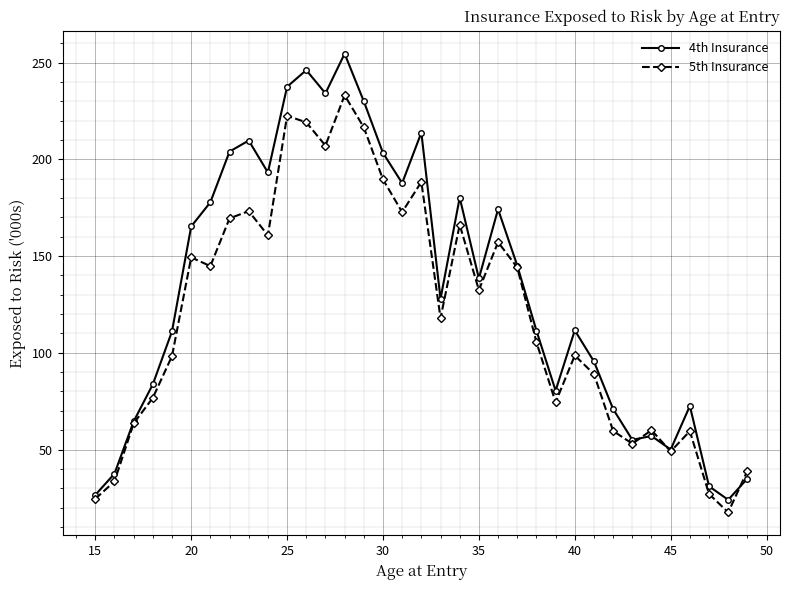

What is the value of the 5th Insurance point at the 31st from the left?

49.0